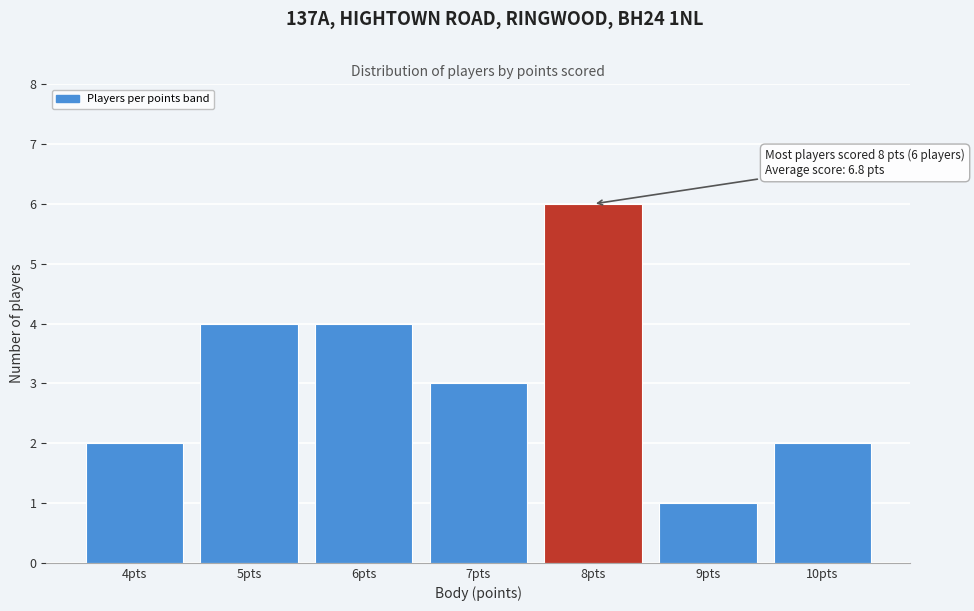

Reading left to right, what are all the values shown in this chart?

2	4	4	3	6	1	2